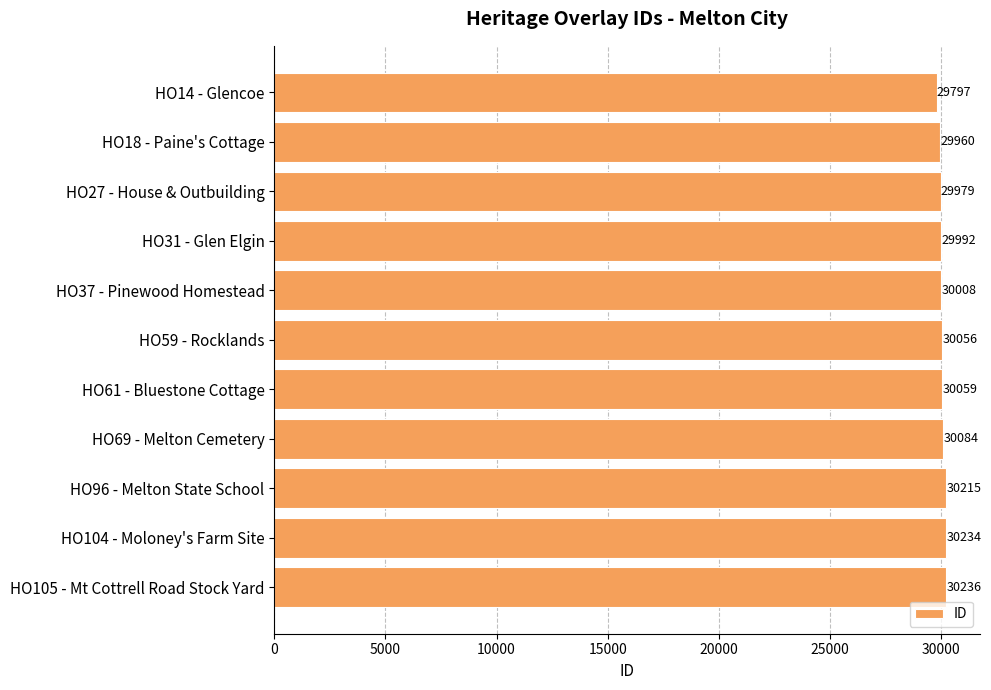

How many bars are there in total?

11